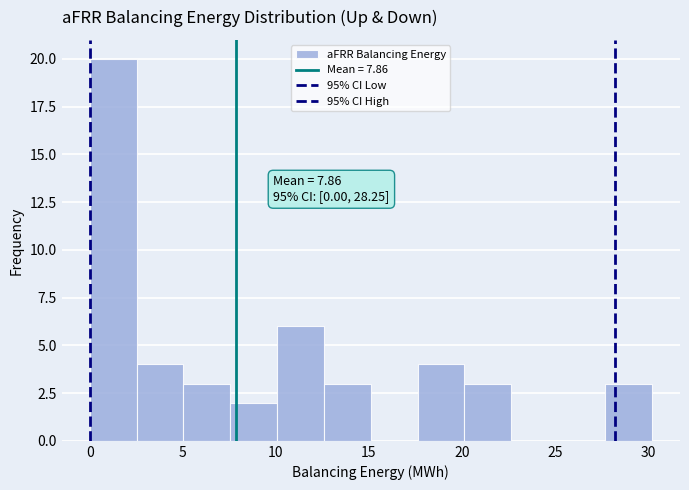

Which range on the x-axis has the tallest bar?

0.0 to 2.5